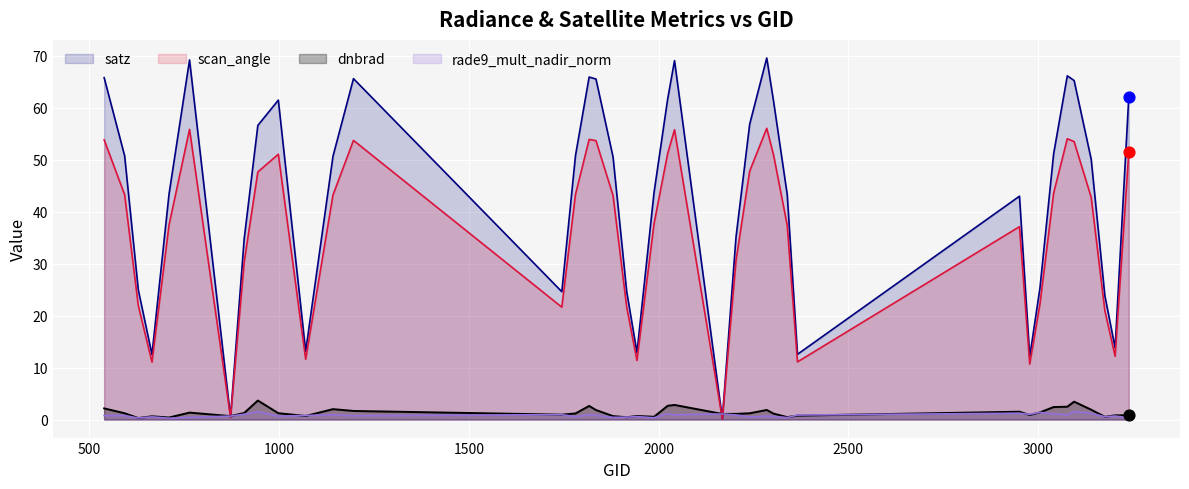

Which series reaches the maximum Y coordinate?

satz